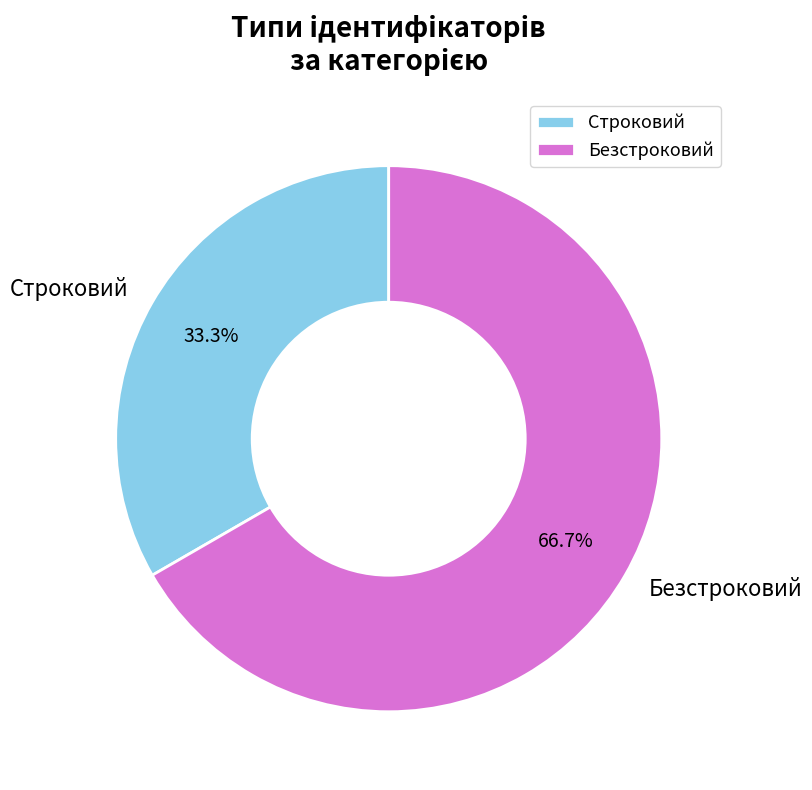

Which category has the smallest portion of the pie?

Строковий